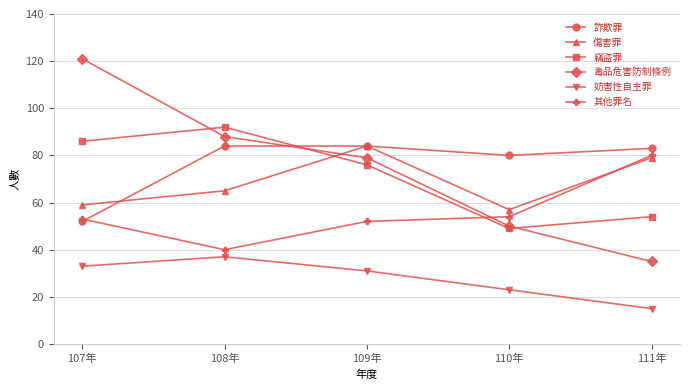

Count the 毒品危害防制條例 values in the range 50 to 88.

3